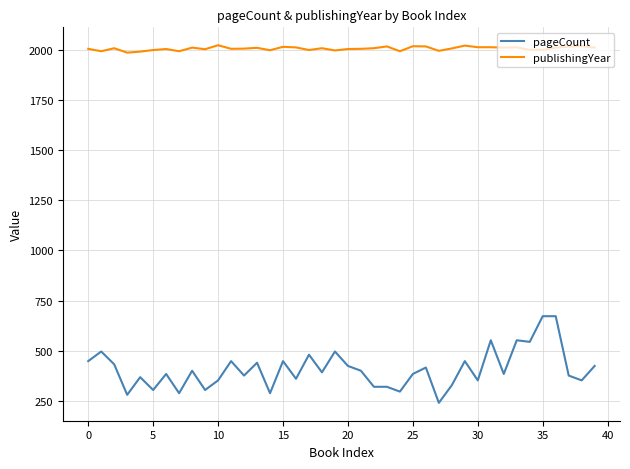

Which series has the widest spread of values?

pageCount